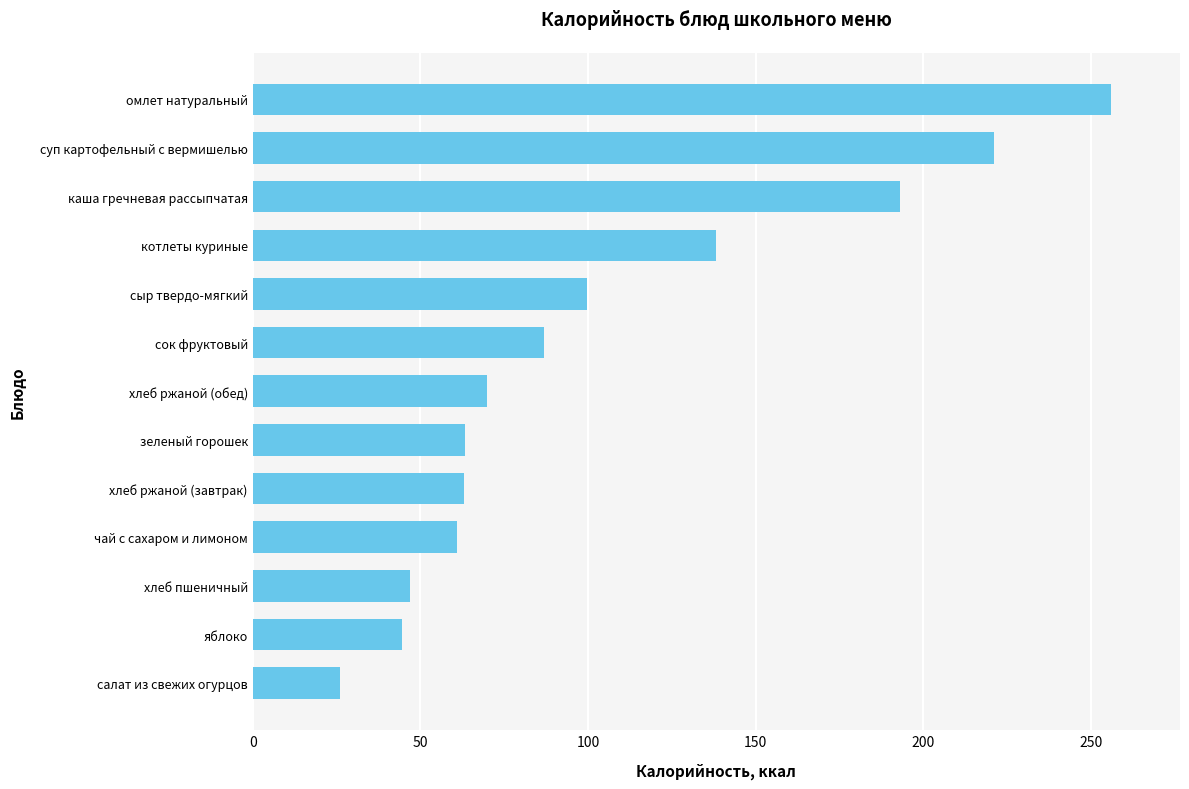

What is the sum of all values?

1369.4